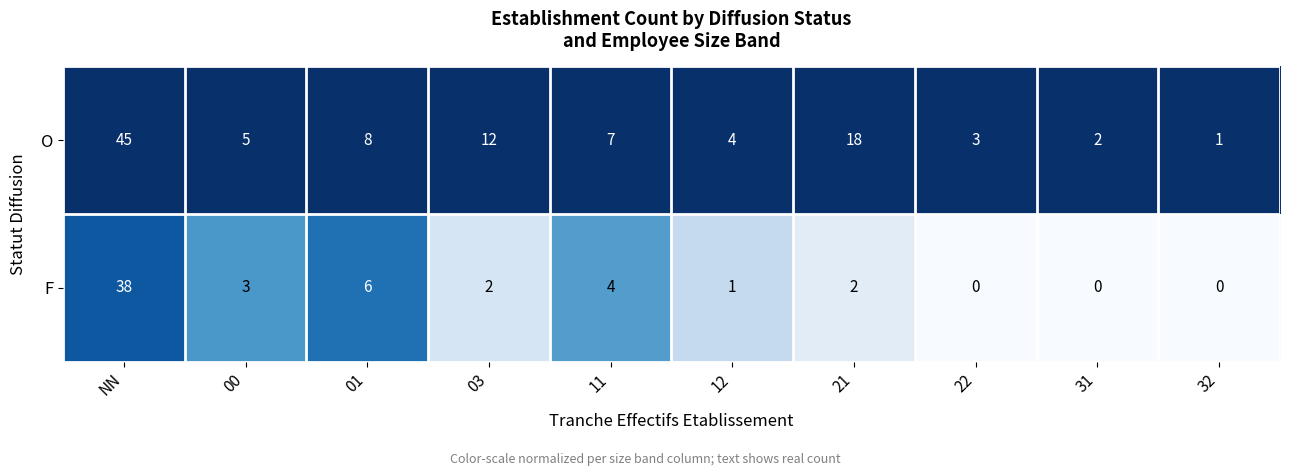

Reading right to left, transcribe all the data shown in this chart.

O: 32=1	31=2	22=3	21=18	12=4	11=7	03=12	01=8	00=5	NN=45
F: 32=0	31=0	22=0	21=2	12=1	11=4	03=2	01=6	00=3	NN=38